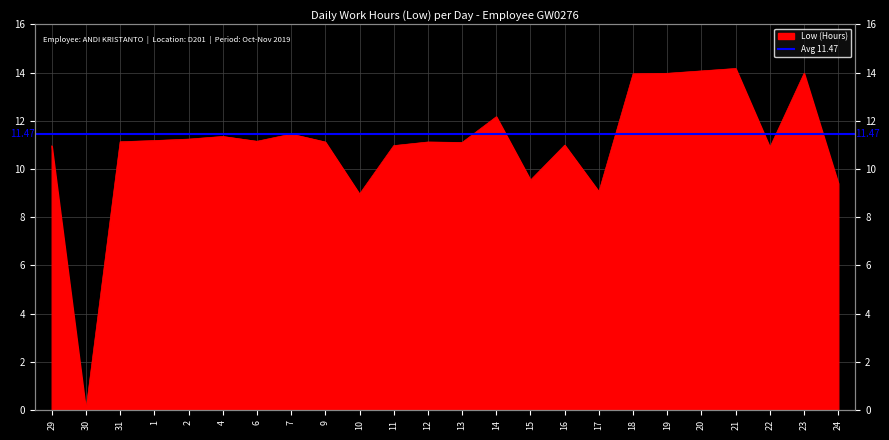

Is it true that the value at 24 is 15.3?

False